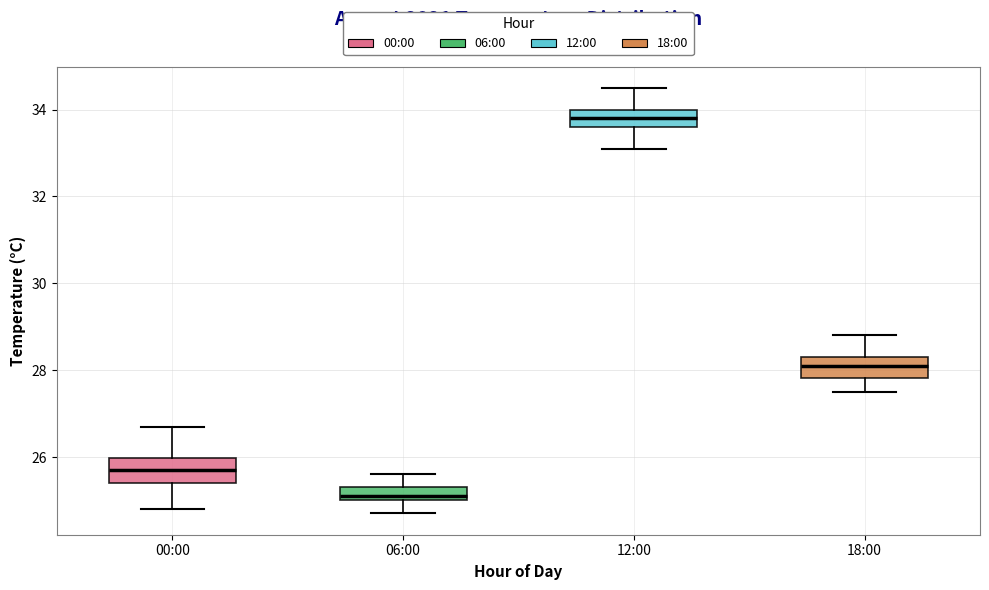

Which box has the lowest median line?

06:00